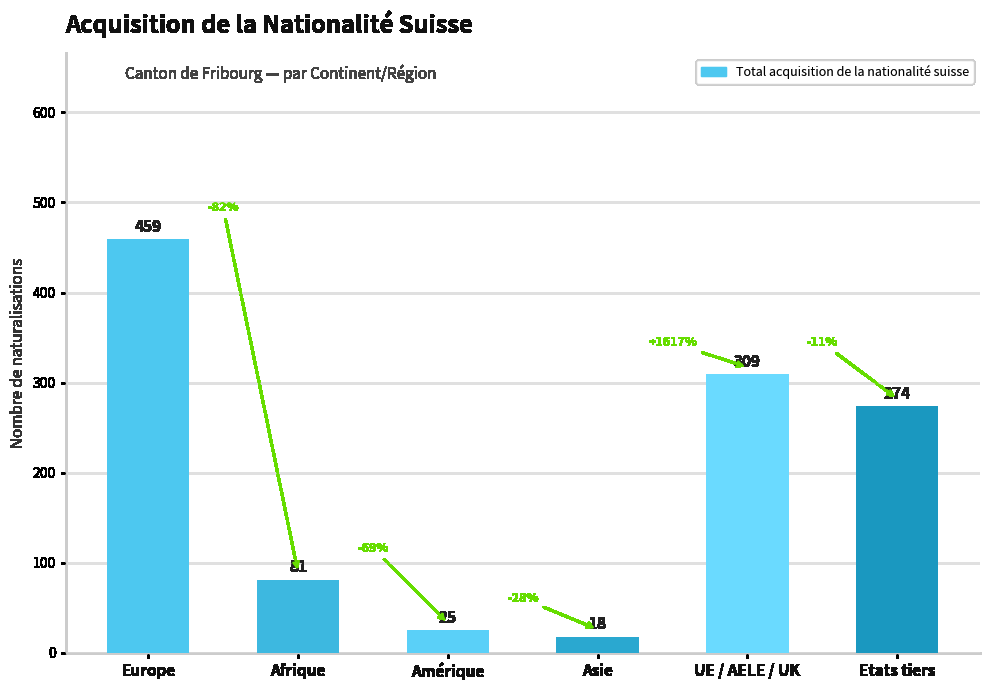

How many values are below 274?

3